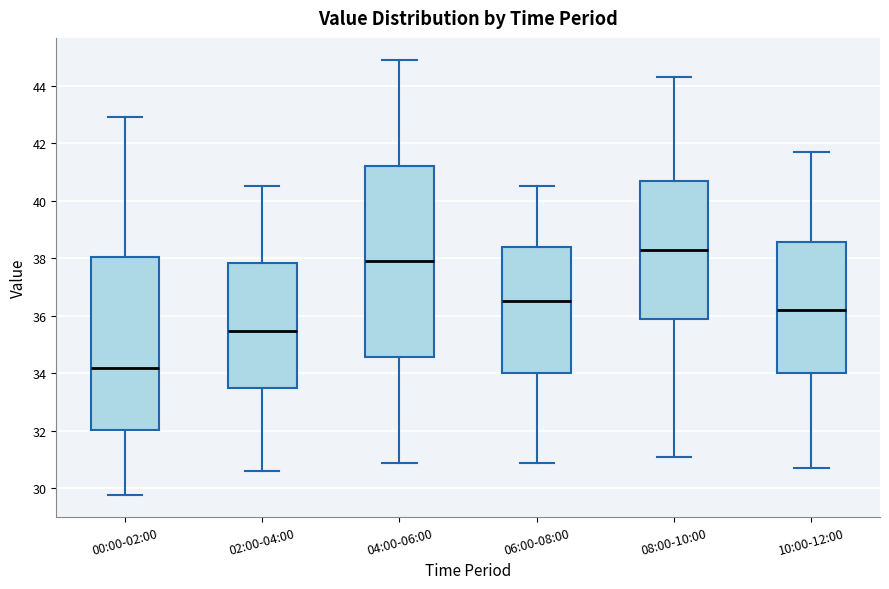

Where does the median line of the box for 00:00-02:00 sit on the y-axis? The values are not printed on the chart, so give them approximately, as read against the axis.

34.2